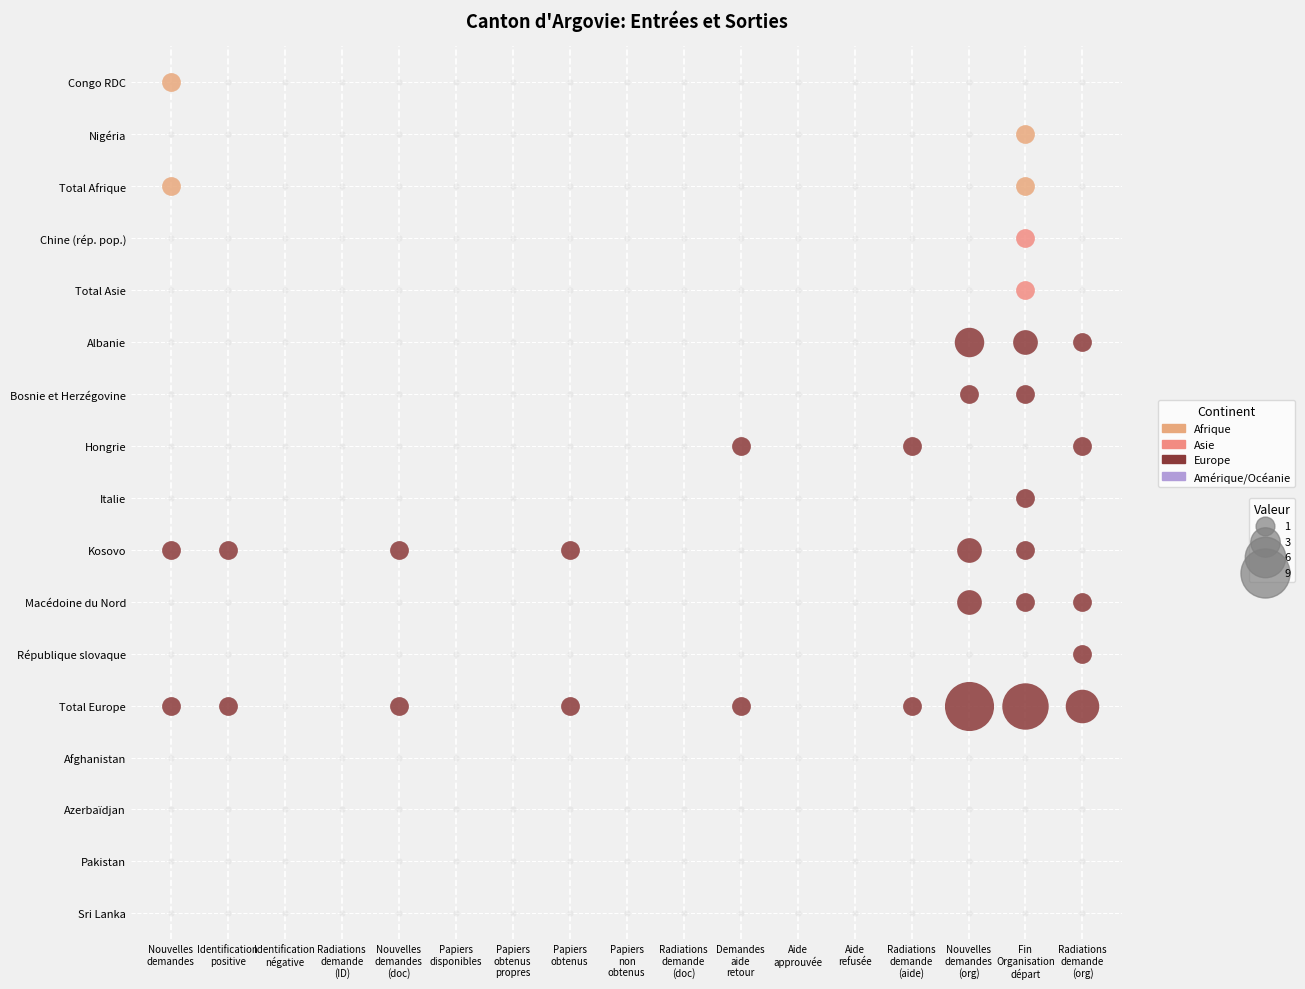

What is the difference between the maximum and minimum values in the Afrique series?

1